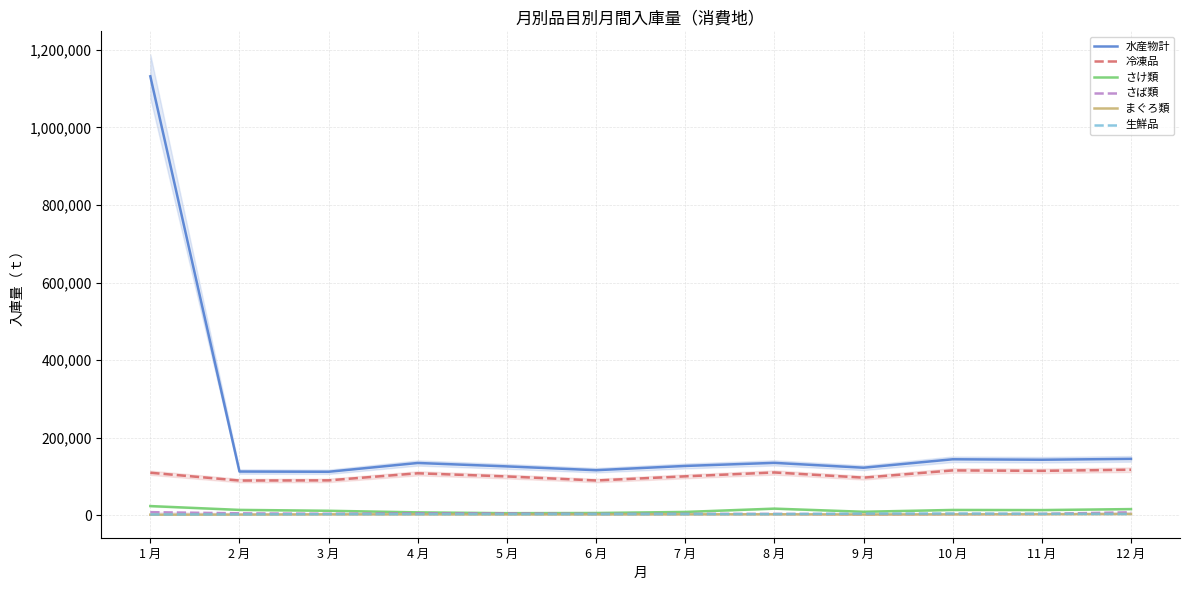

At which label is 水産物計 closest to 622081?

12 月